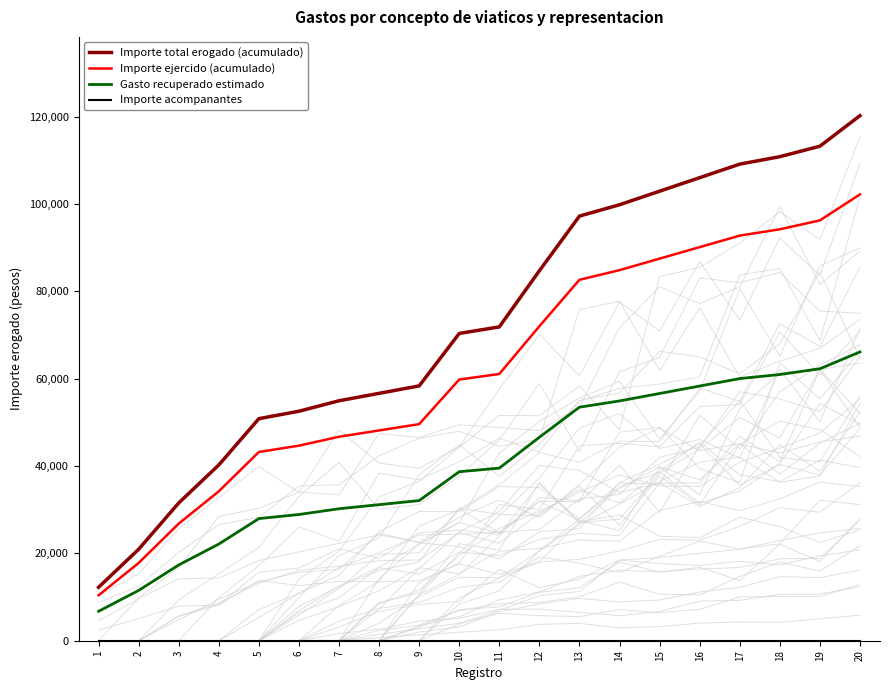

Which category has the highest value across all series?

20